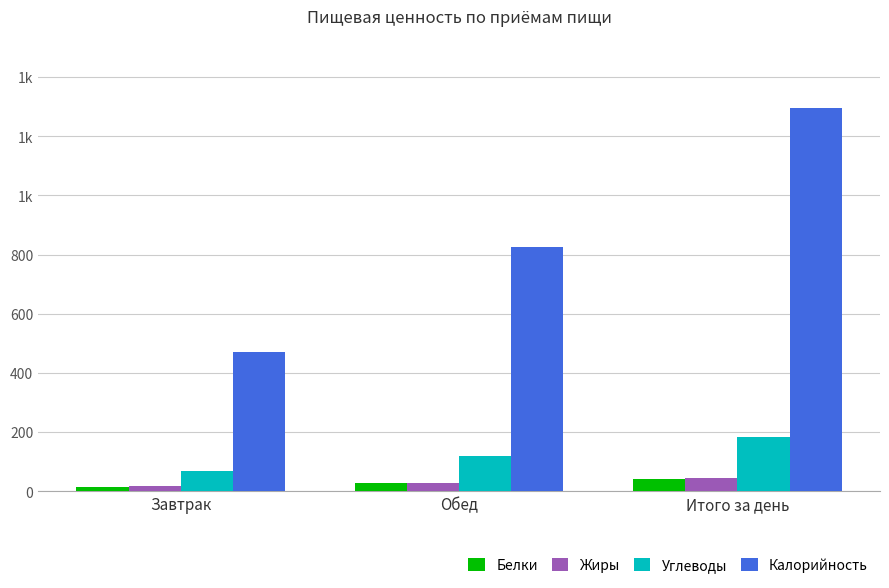

What are all the series names shown in the legend?

Белки, Жиры, Углеводы, Калорийность